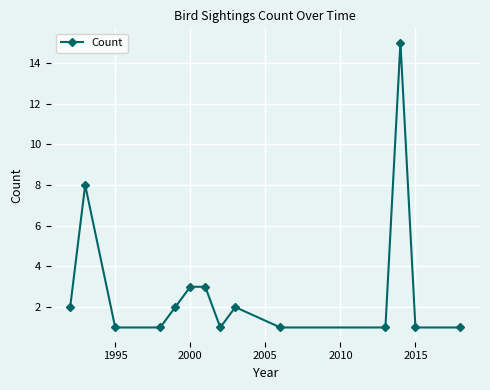

What is the value of the 6th point from the left?

3